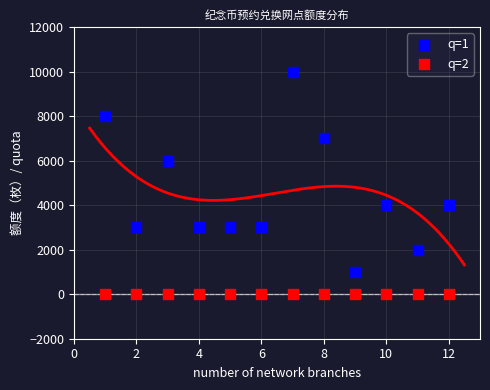

Which series contains the highest Y value?

q=1